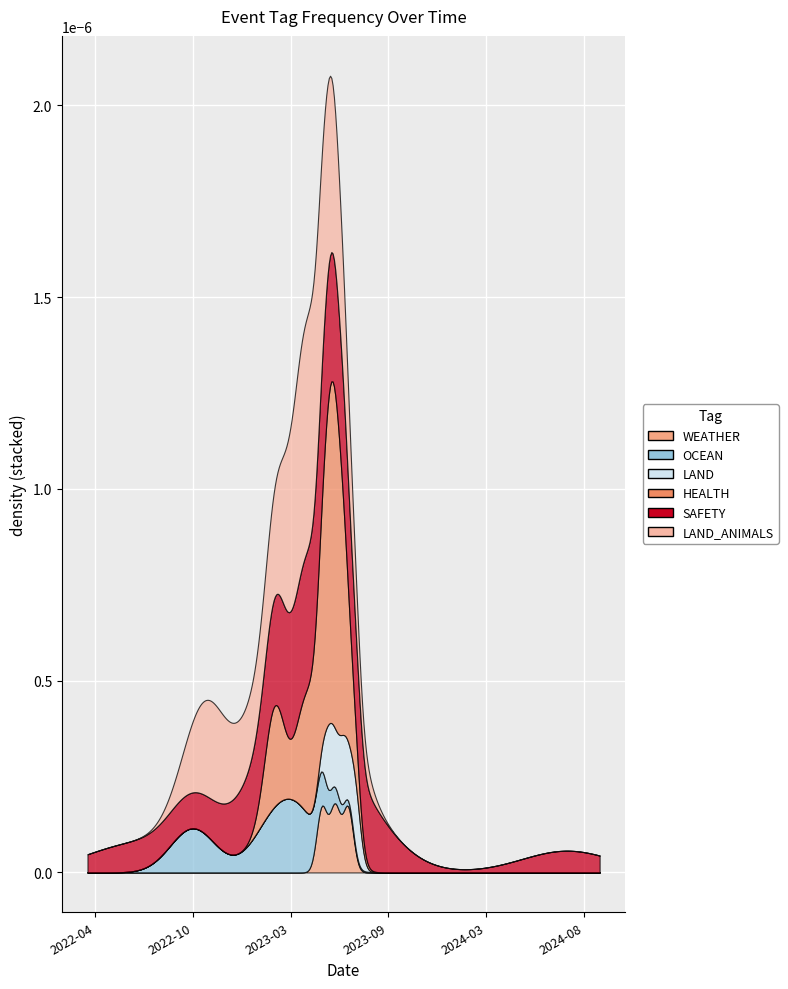

True or false: HEALTH has a value of 1 at 0.

False